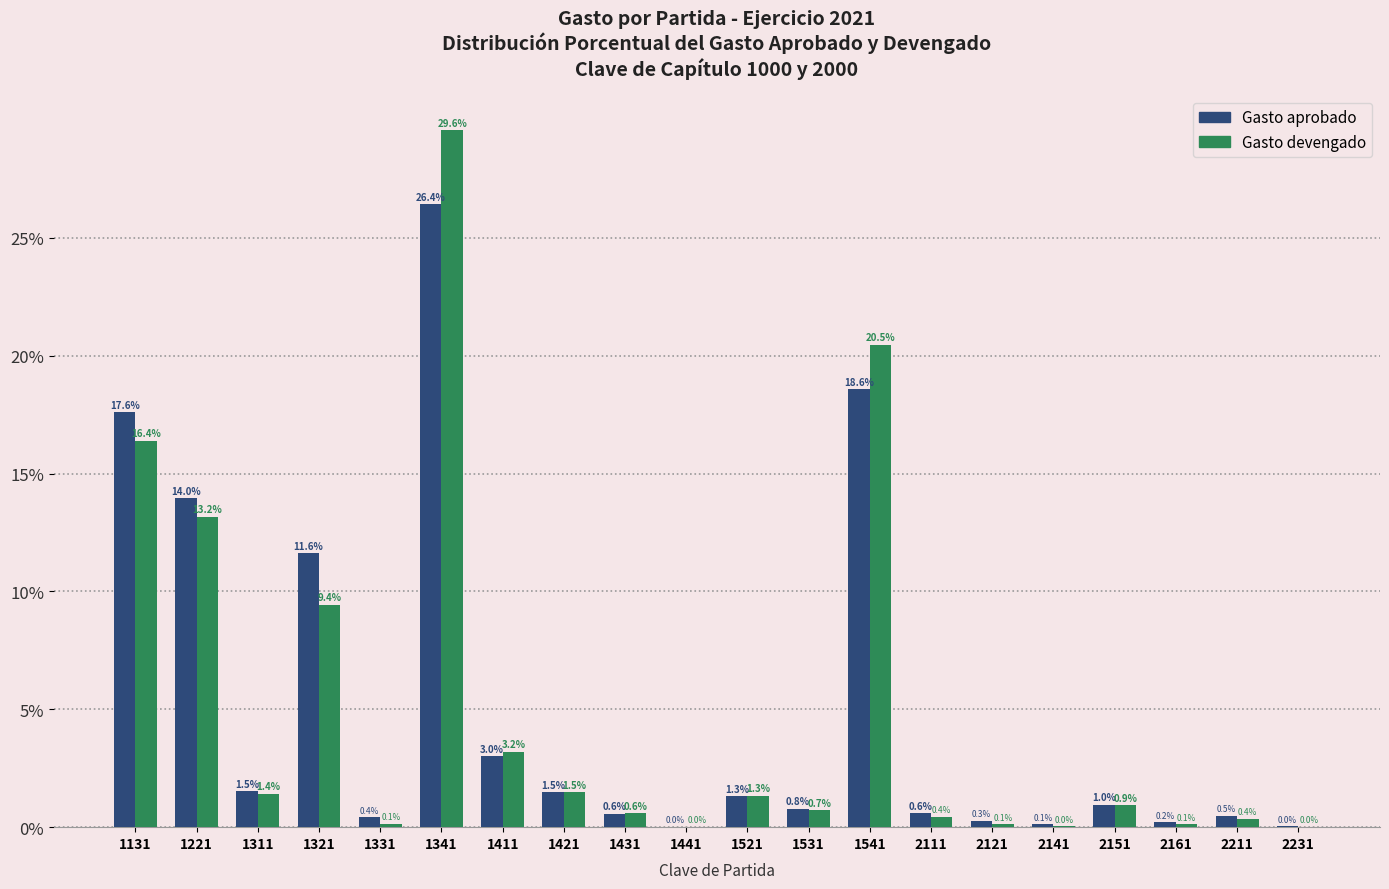

Are the bars grouped side by side (vs. stacked)?

Yes